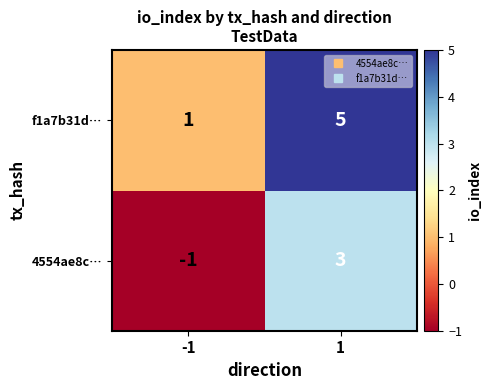

Is the value of f1a7b31d… at -1 greater than the value of 4554ae8c… at 1?

No